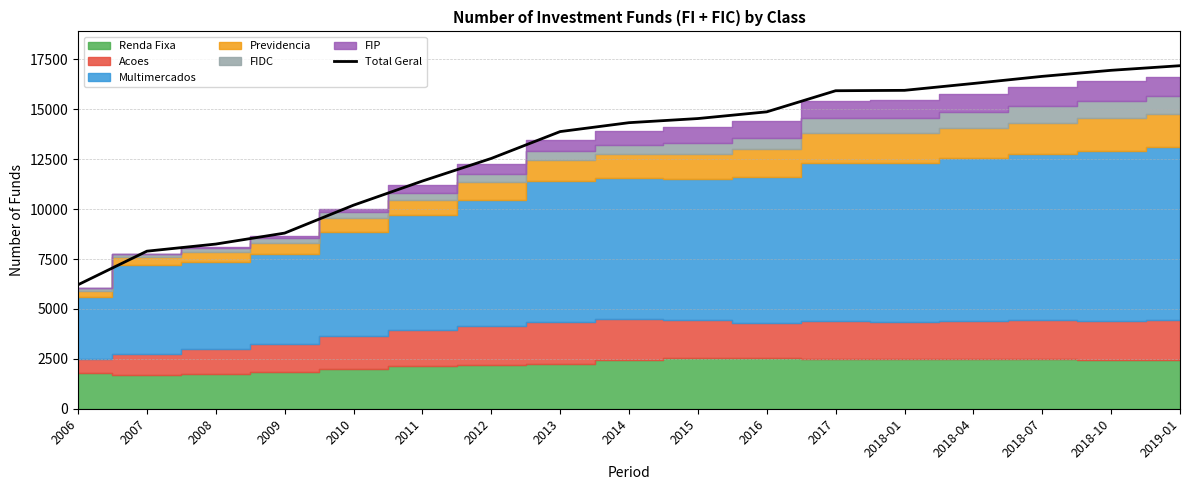

How many categories are shown in the chart?

17